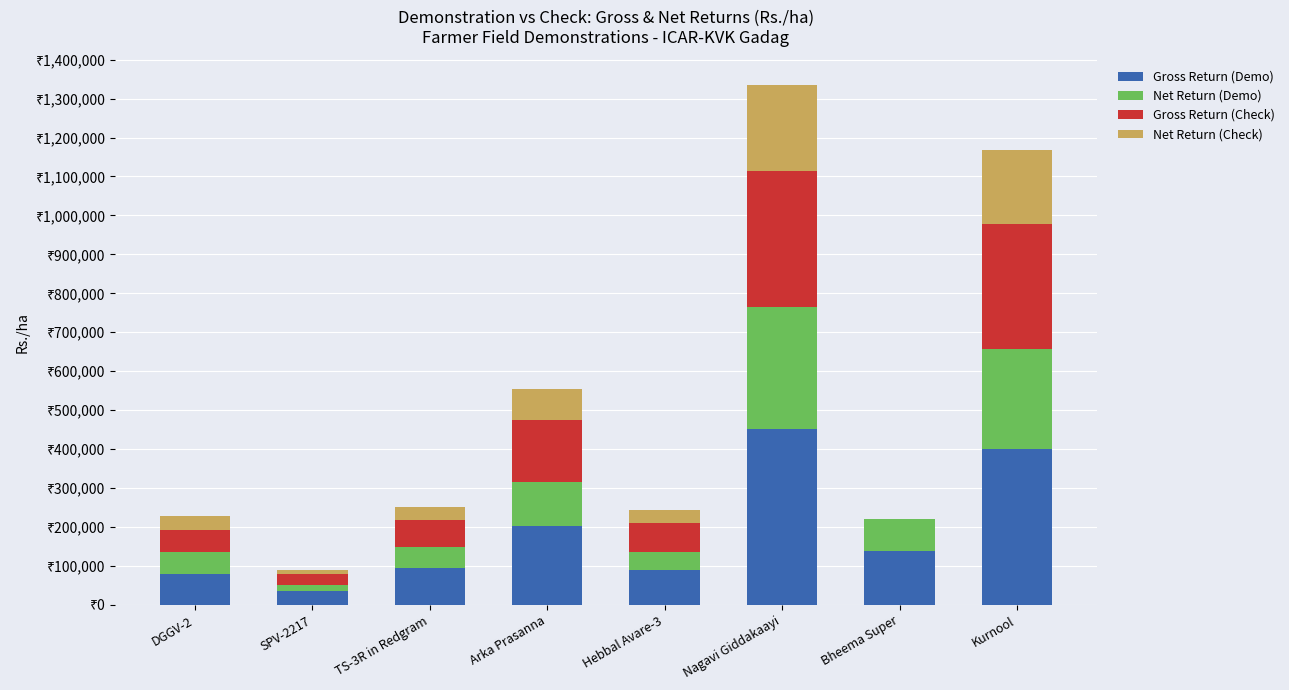

True or false: Net Return (Check) has a value of 112821 at Nagavi Giddakaayi.

False